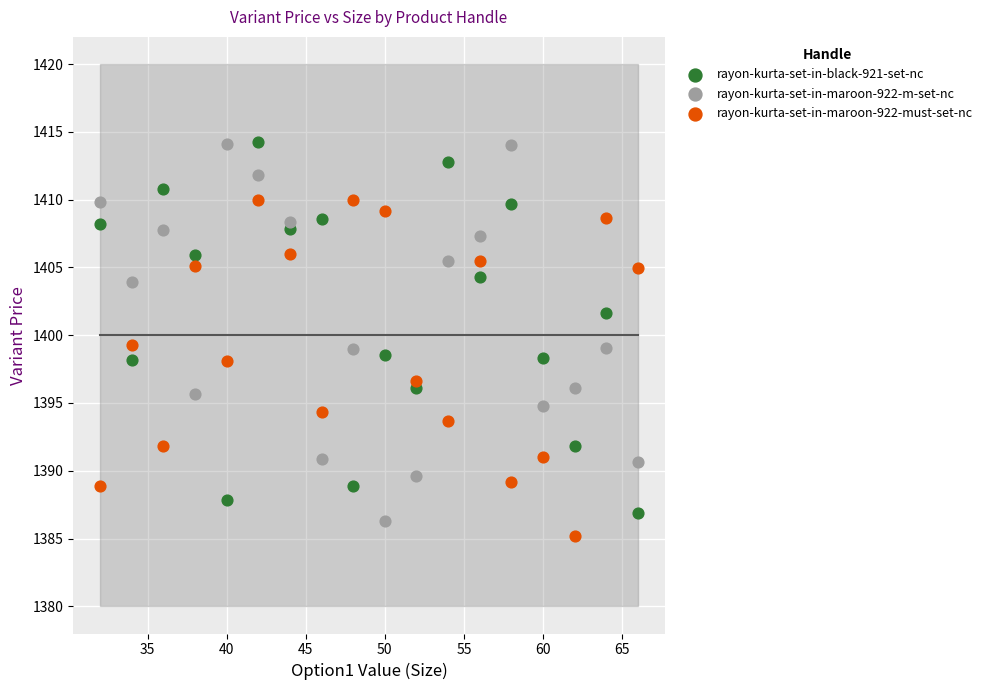

What is the X range (max minus min) for the scatter plot?

34.0